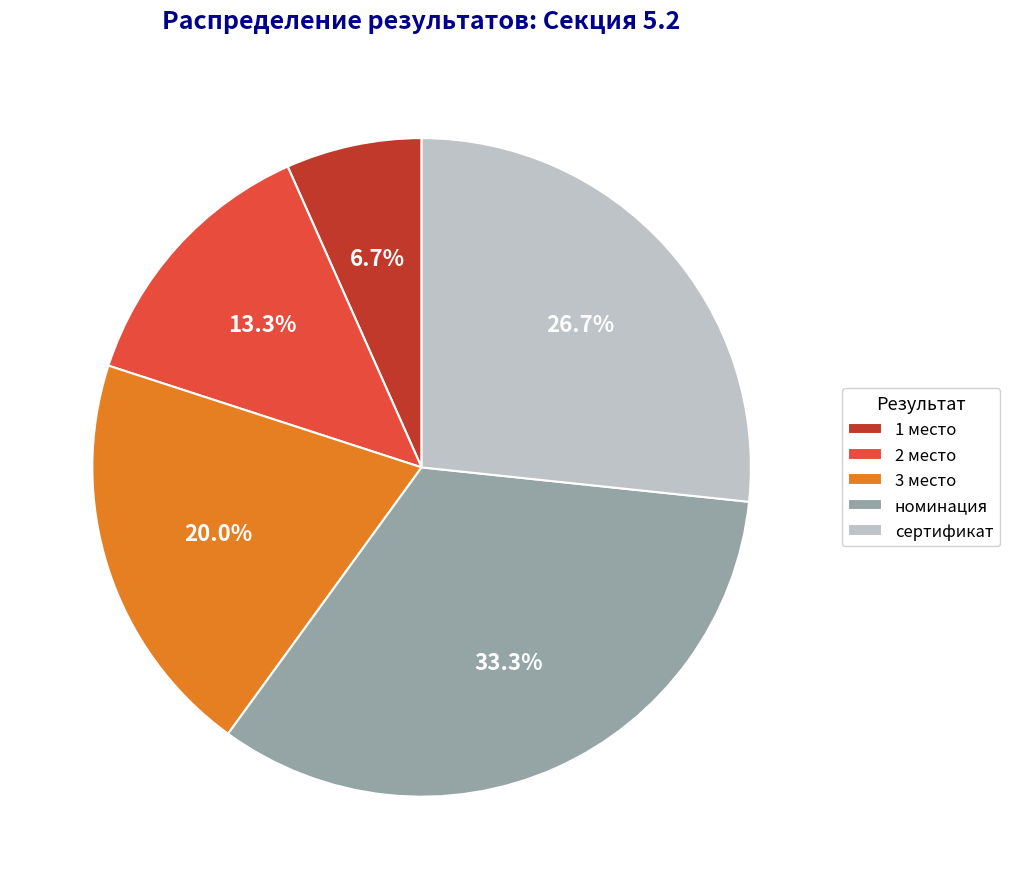

Rank the categories by value from highest to lowest.

номинация, сертификат, 3 место, 2 место, 1 место